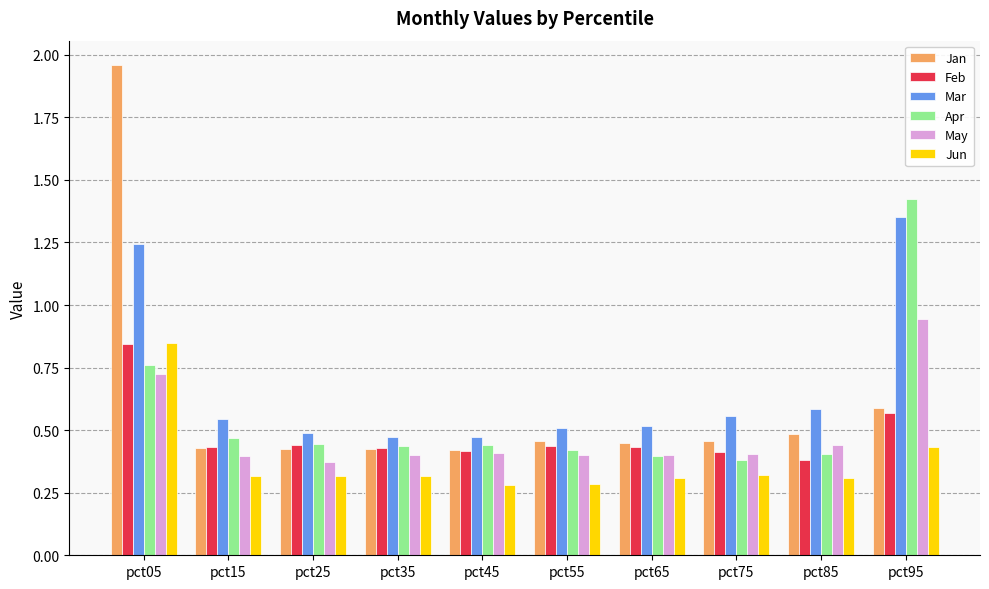

Is the value of May at pct05 greater than the value of Jun at pct25?

Yes